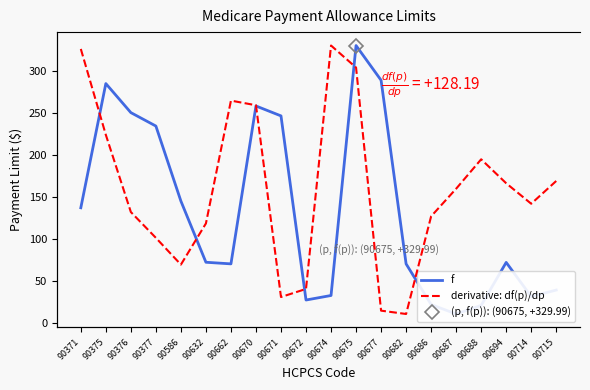

Does the chart have visible grid lines?

No